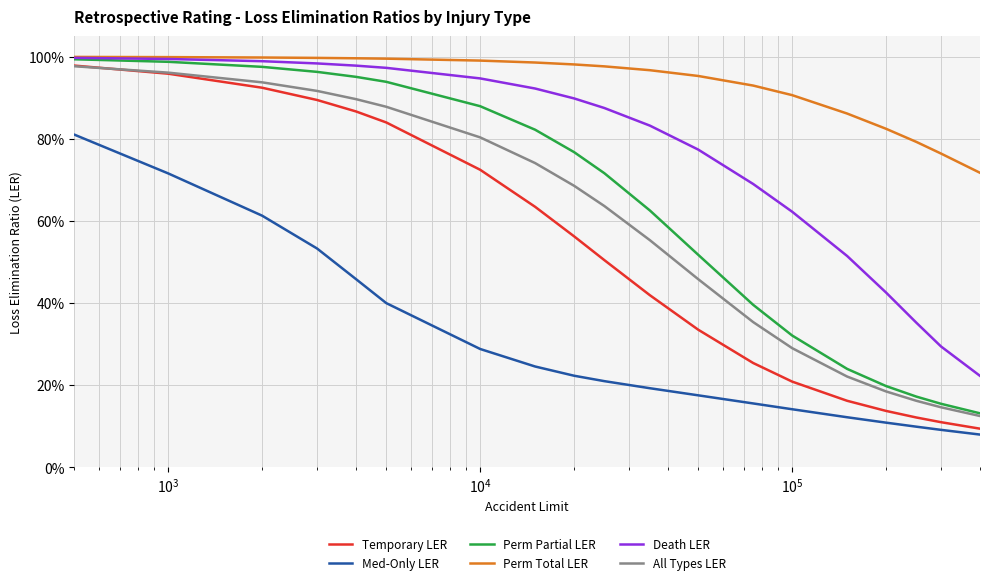

True or false: Death LER has more than 0 interior local peaks.

False